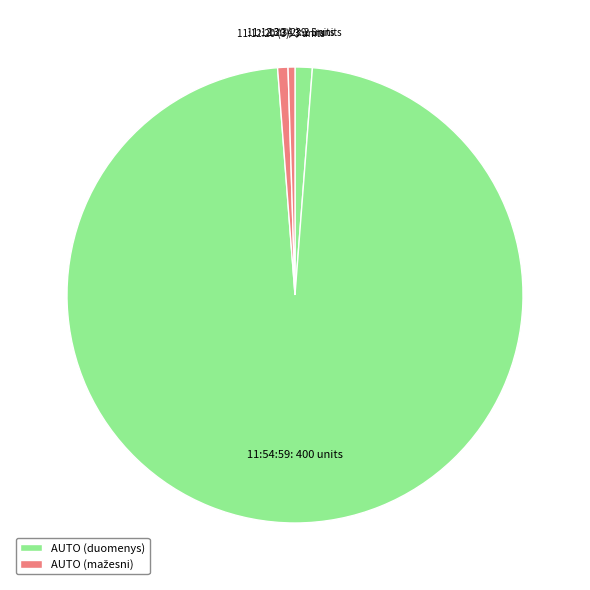

Which slice is the smallest?

11:12:20 (2)